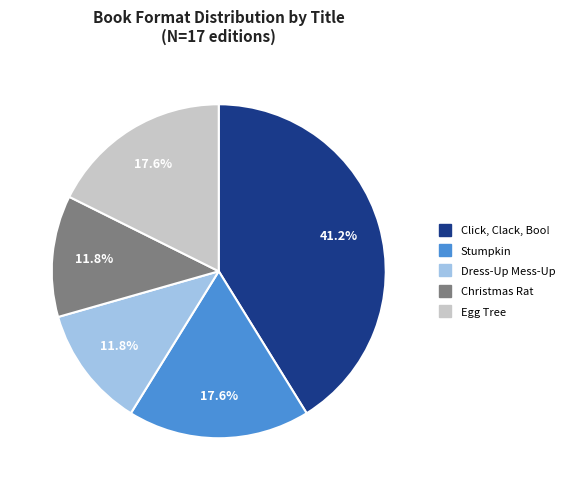

To the nearest percent, what is the average slice percentage?

20%